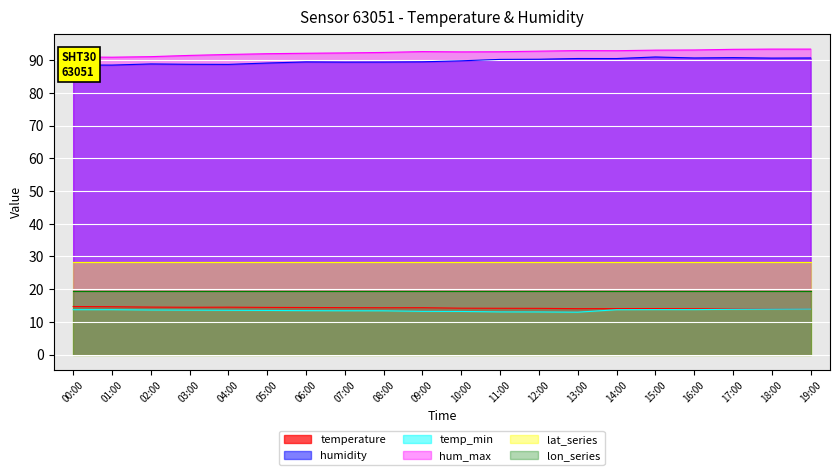

What is the difference between the temp_min values at 02:00 and 19:00?

0.3